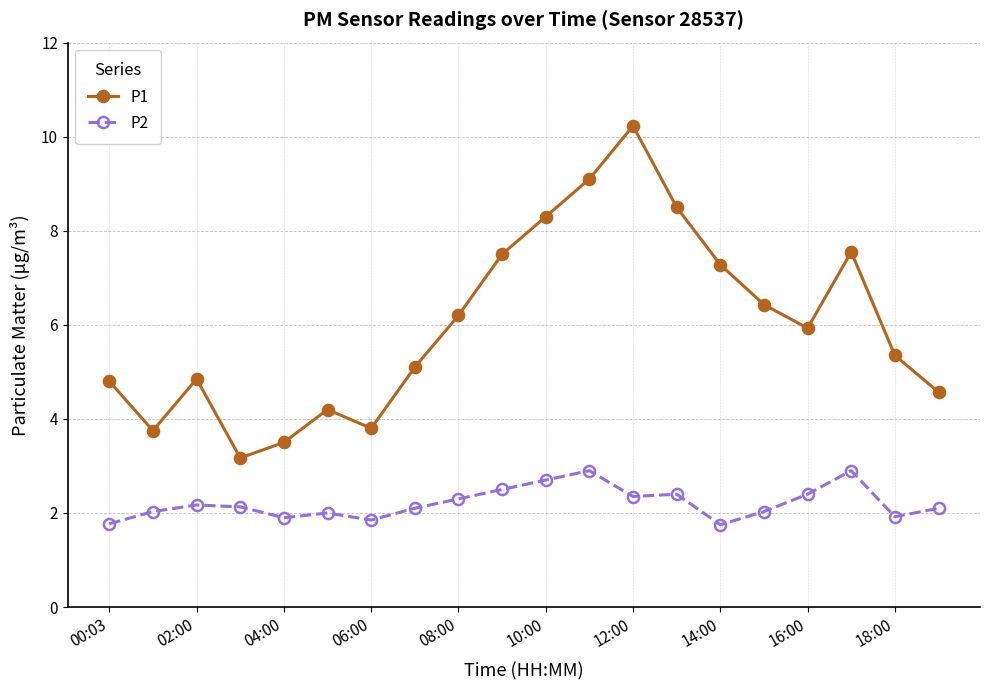

At how many categories does at least one series exceed 8?

4